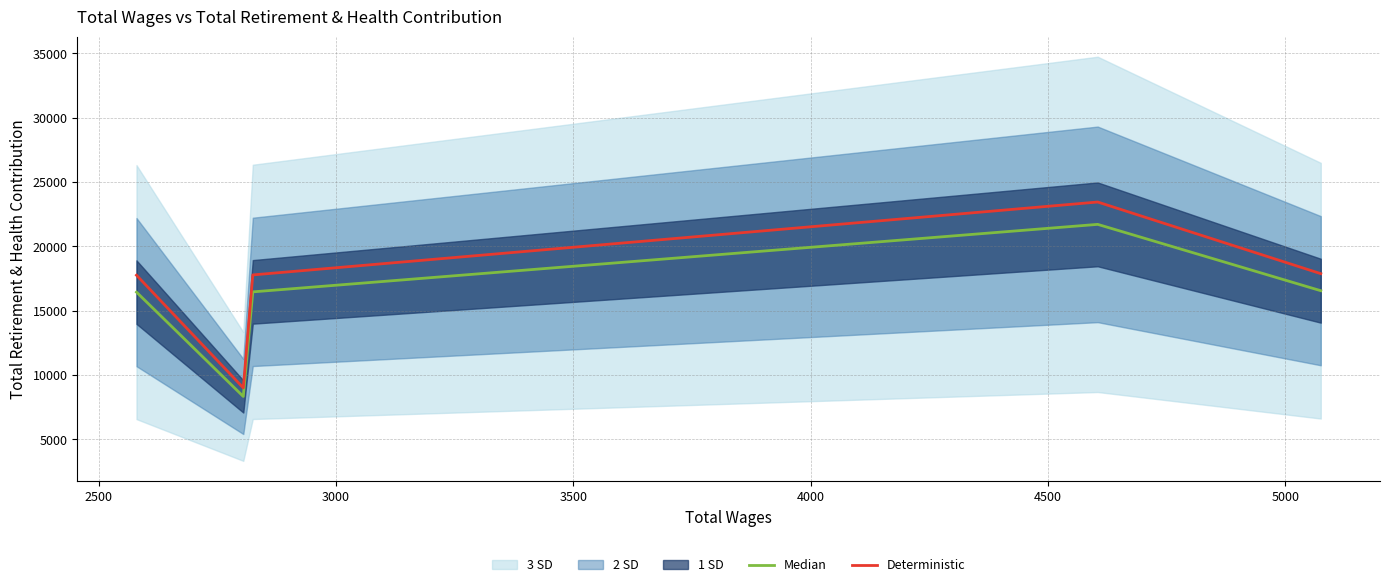

How many lines are shown in the chart?

2